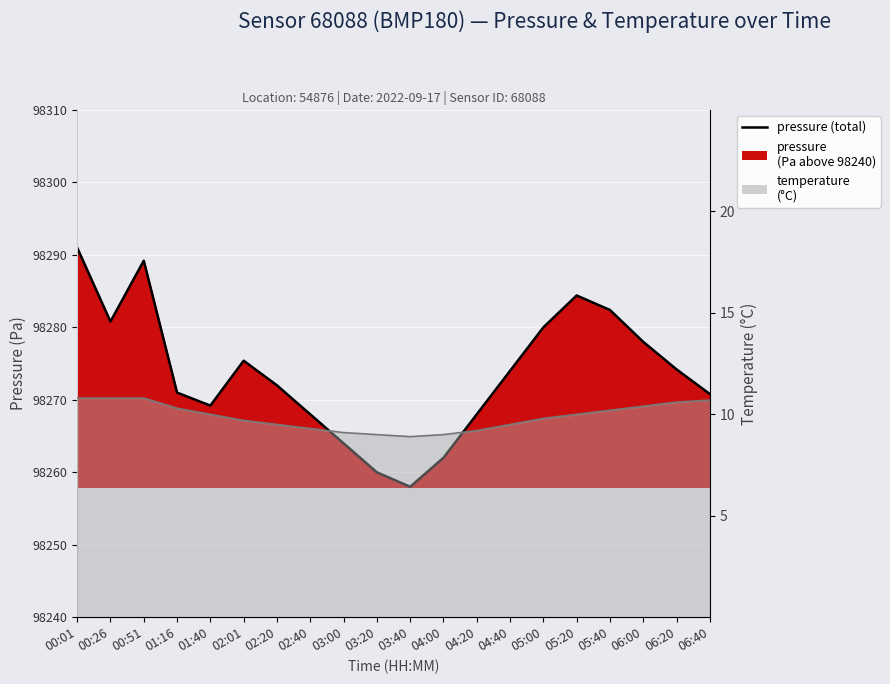

Reading left to right, list all the values displayed in this chart.

98291.0	98280.8	98289.2	98271.0	98269.2	98275.4	98272.0	98268.0	98264.0	98260.0	98258.0	98262.0	98268.0	98274.0	98280.0	98284.4	98282.4	98278.0	98274.2	98270.8